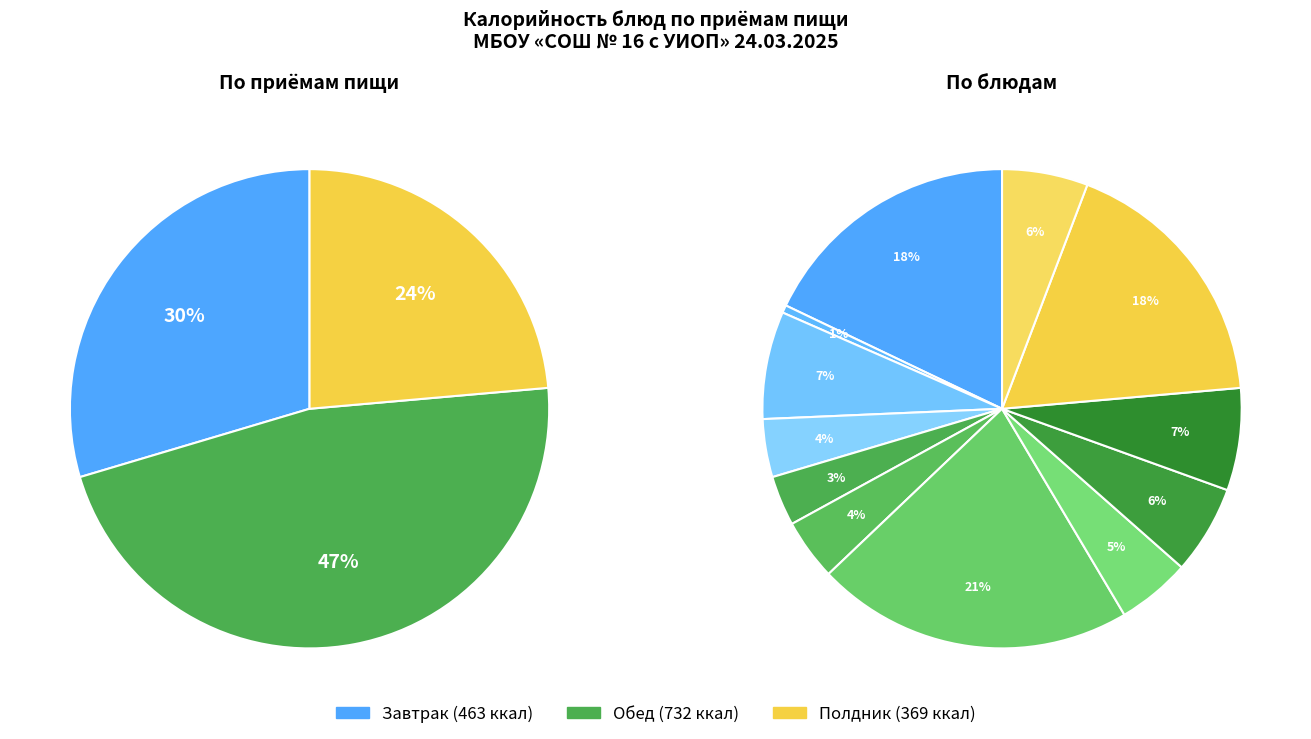

Count the number of slices in the pie.

12